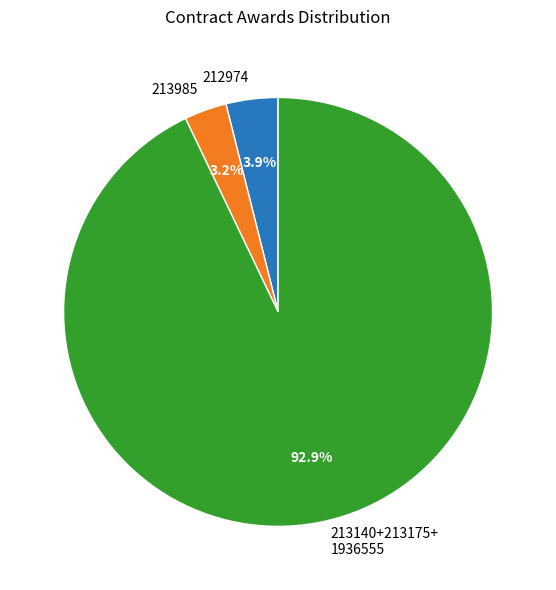

Combined, what portion of the pie is 212974 and 213140+213175+ 1936555?

96.8%